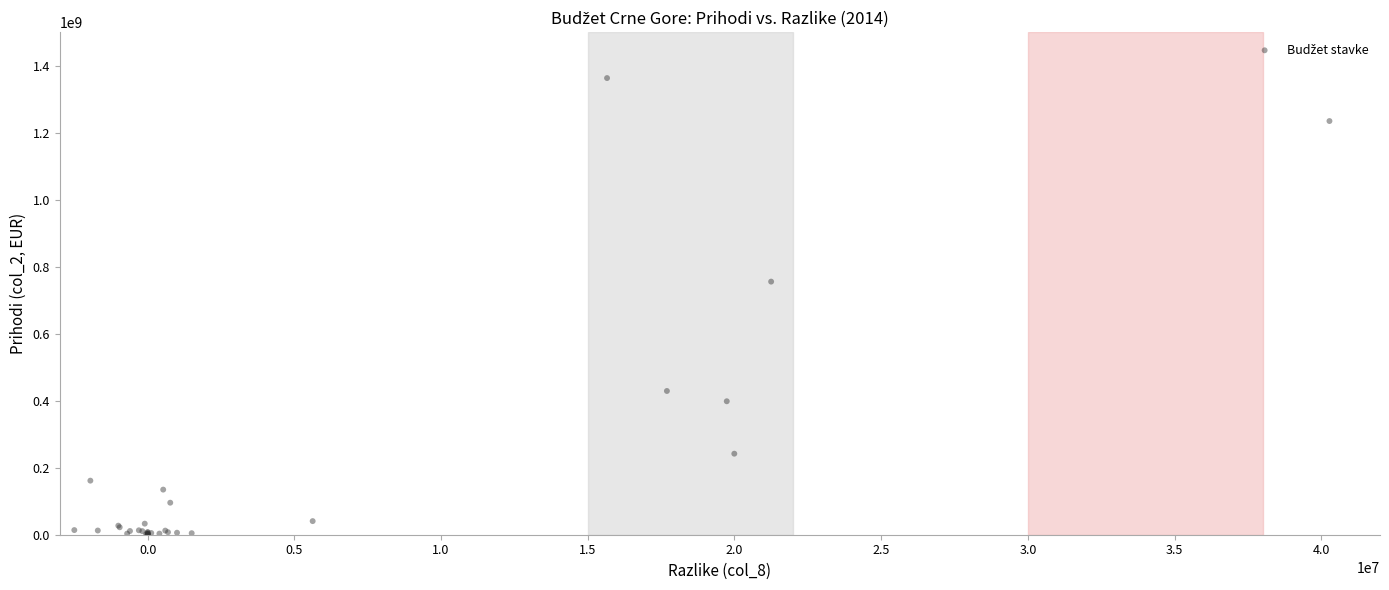

What Y value in the scatter plot is closest to 681888427?

755696459.5